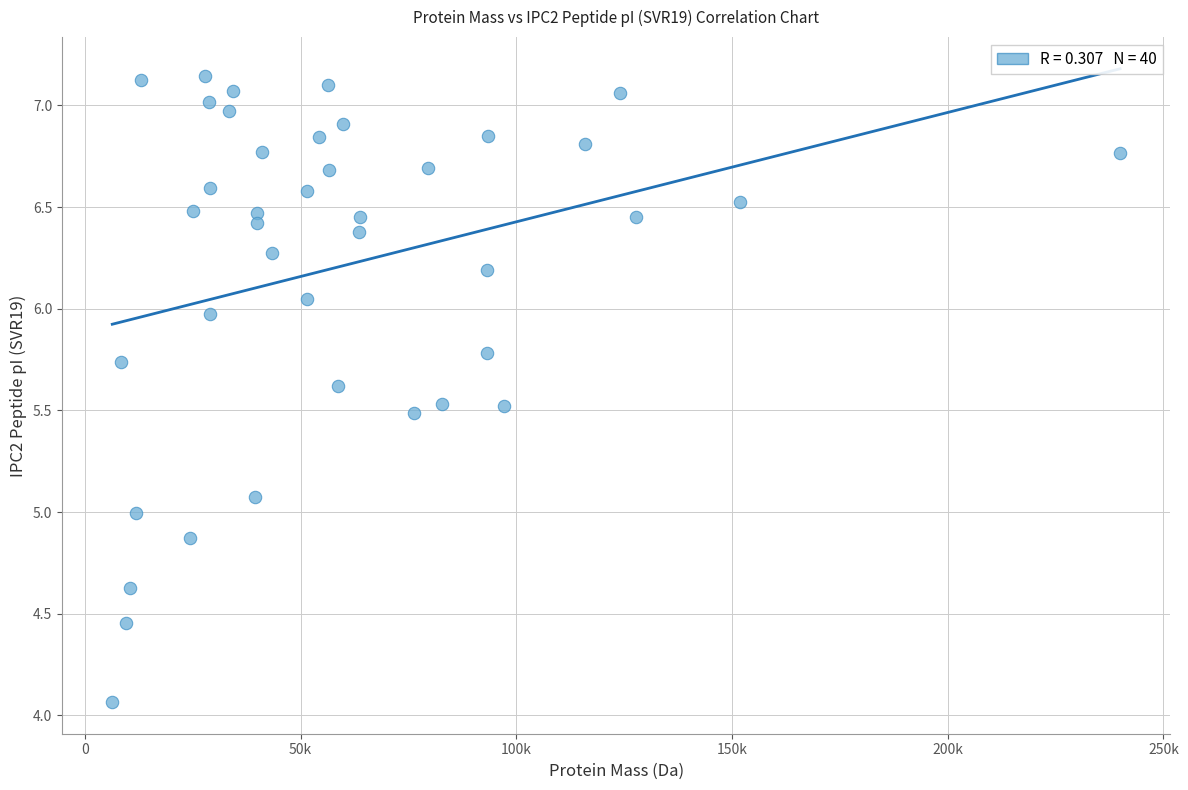

What is the range of X values (max minus min)?

233616.7